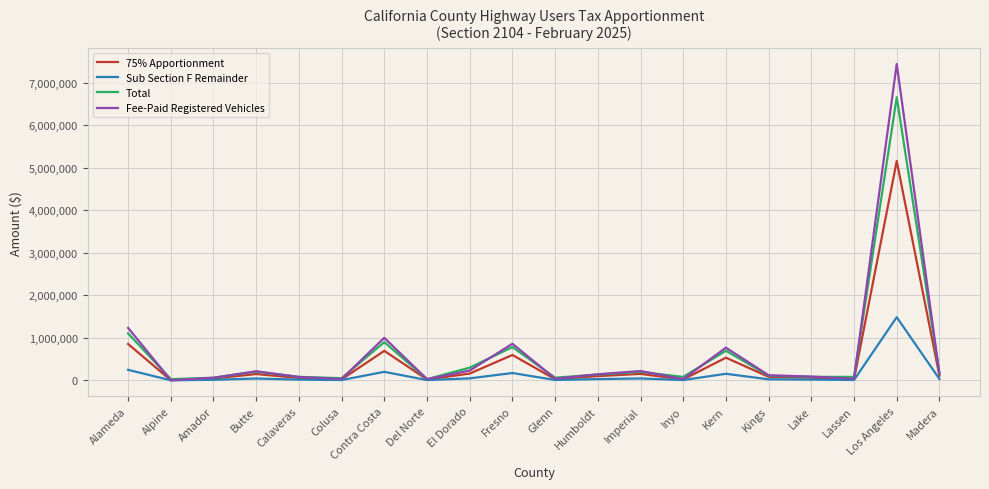

Which label corresponds to the largest value in the chart?

Los Angeles